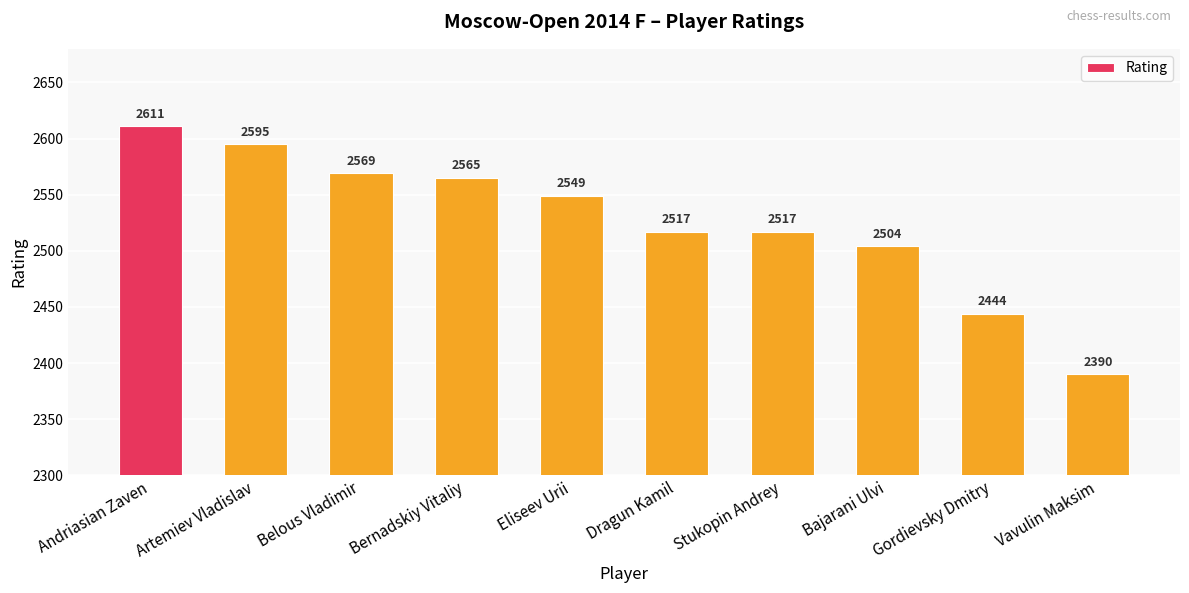

What is the maximum value shown in the chart?

2611